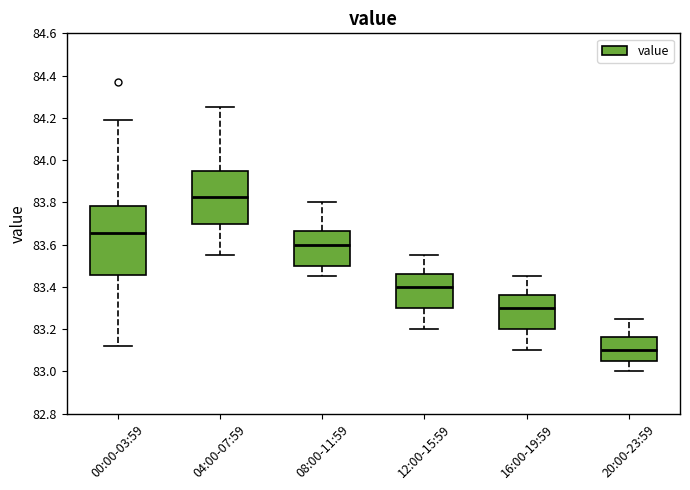

Which box is the tallest, from its lower edge to its upper edge?

00:00-03:59